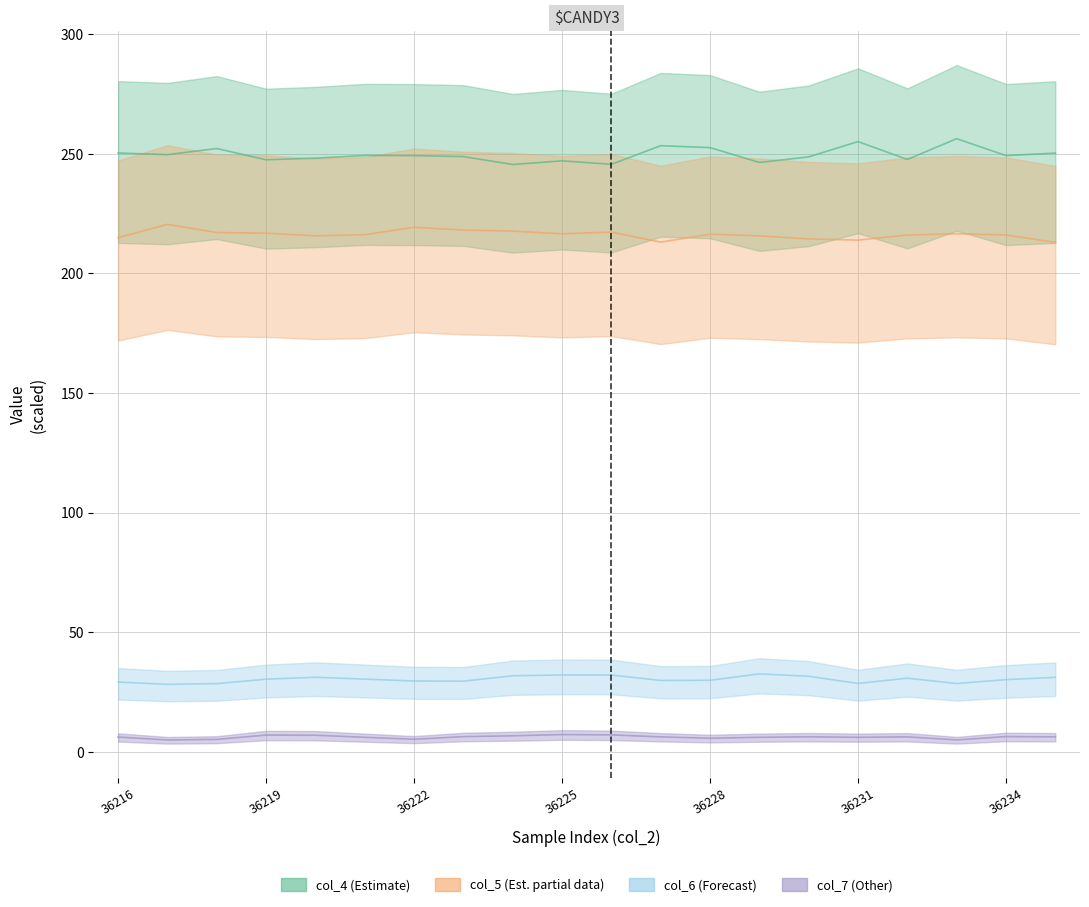

True or false: col_4 has more than 1 interior local peaks.

True